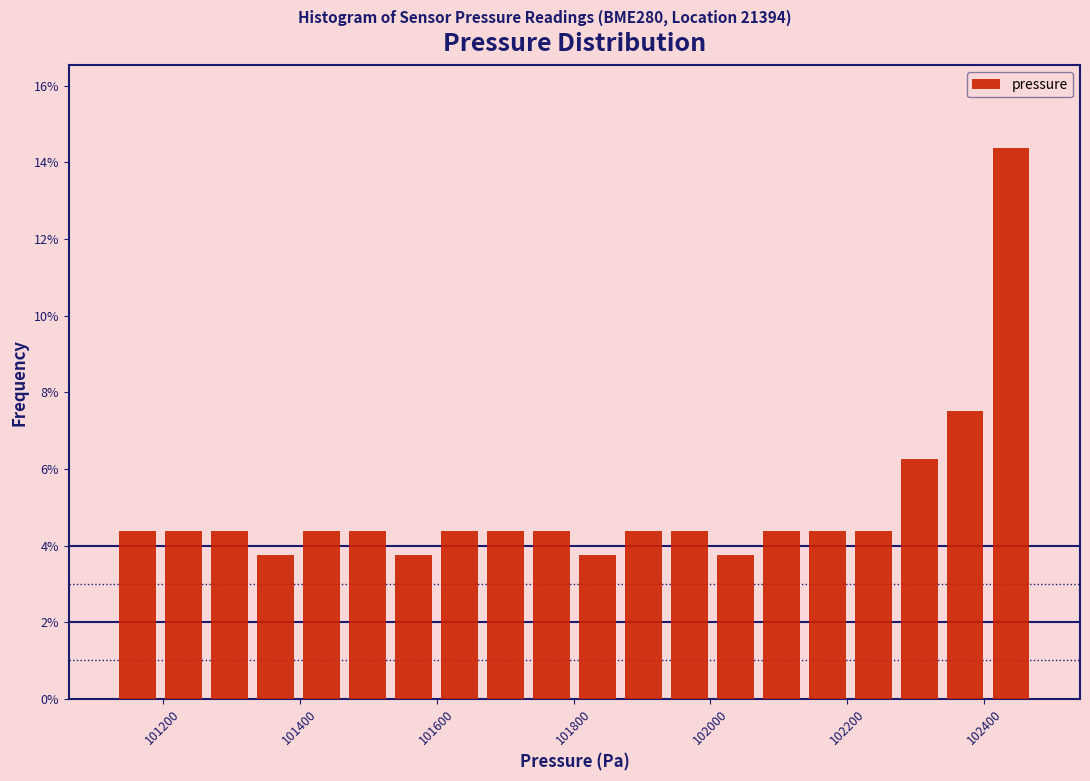

Around what value on the x-axis is the tallest bar? Give the approximate position of its centre, as read against the axis.

102440